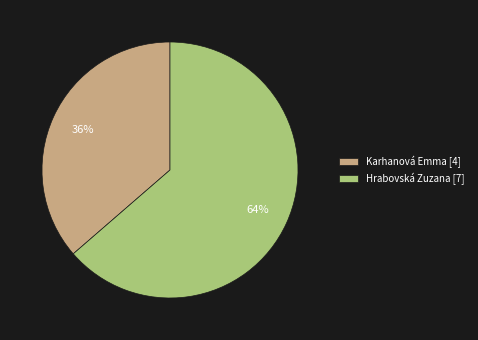

Is the sum of Hrabovská Zuzana and Karhanová Emma greater than half?

Yes